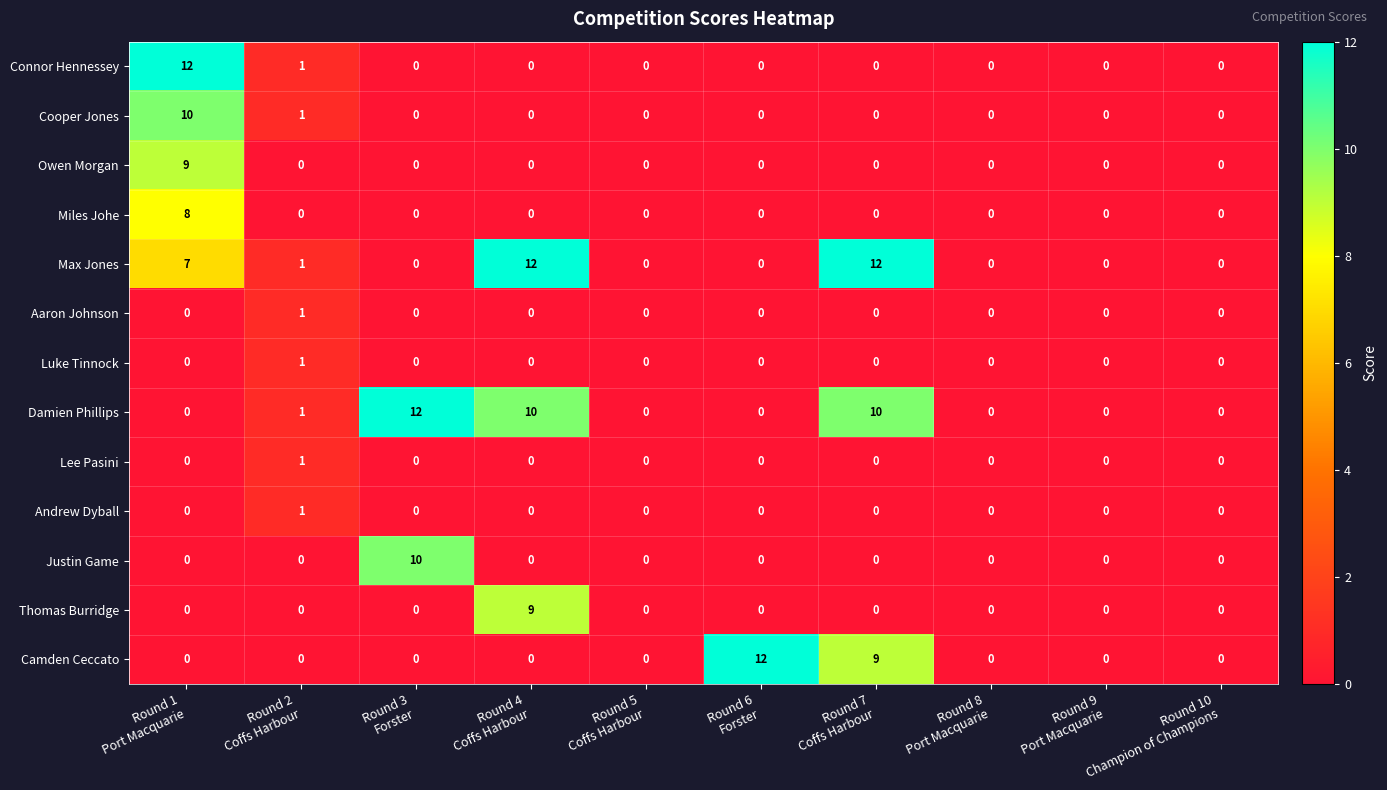

What is the difference between the maximum and minimum values in the Justin Game series?

10